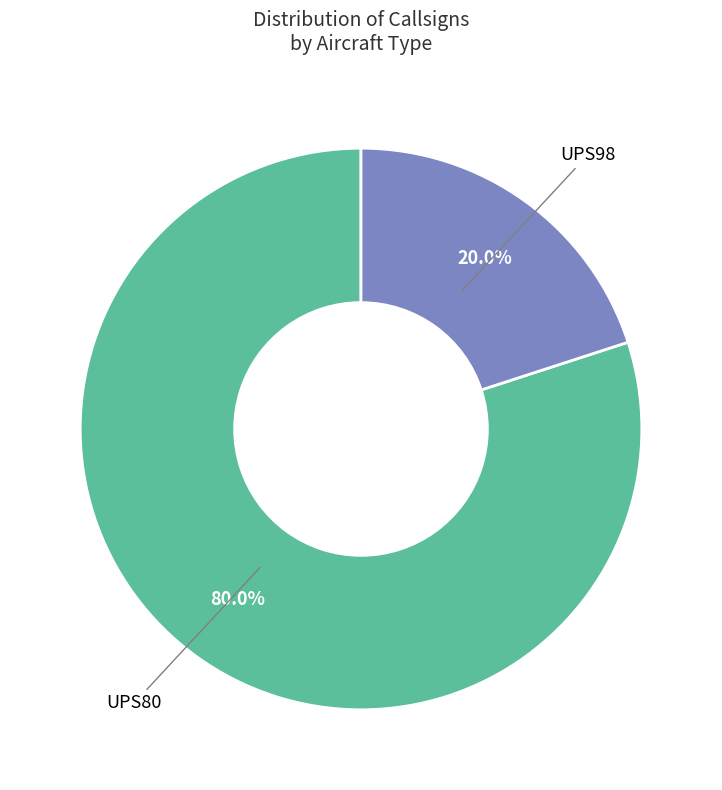

Does any single category account for the majority?

Yes